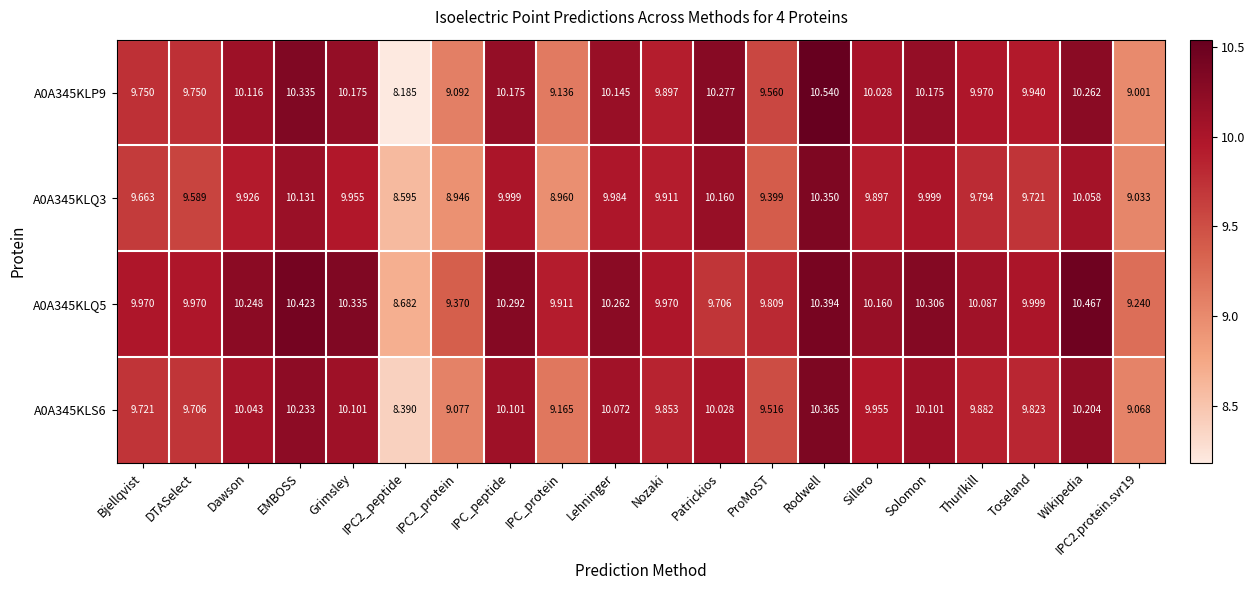

Which category has the highest value in the A0A345KLS6 series?

Rodwell